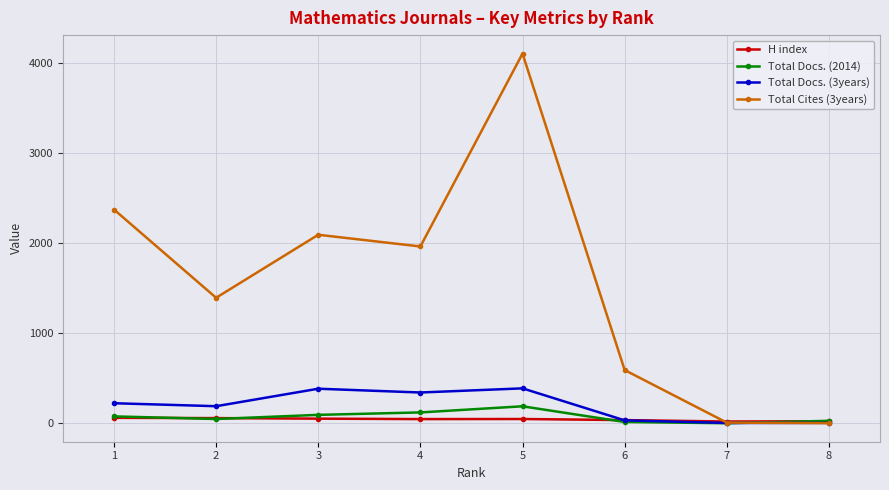

Which series has the largest range (max minus min)?

Total Cites (3years)